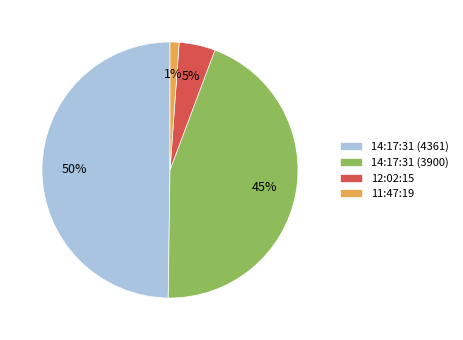

Is 11:47:19 the majority of the pie?

No